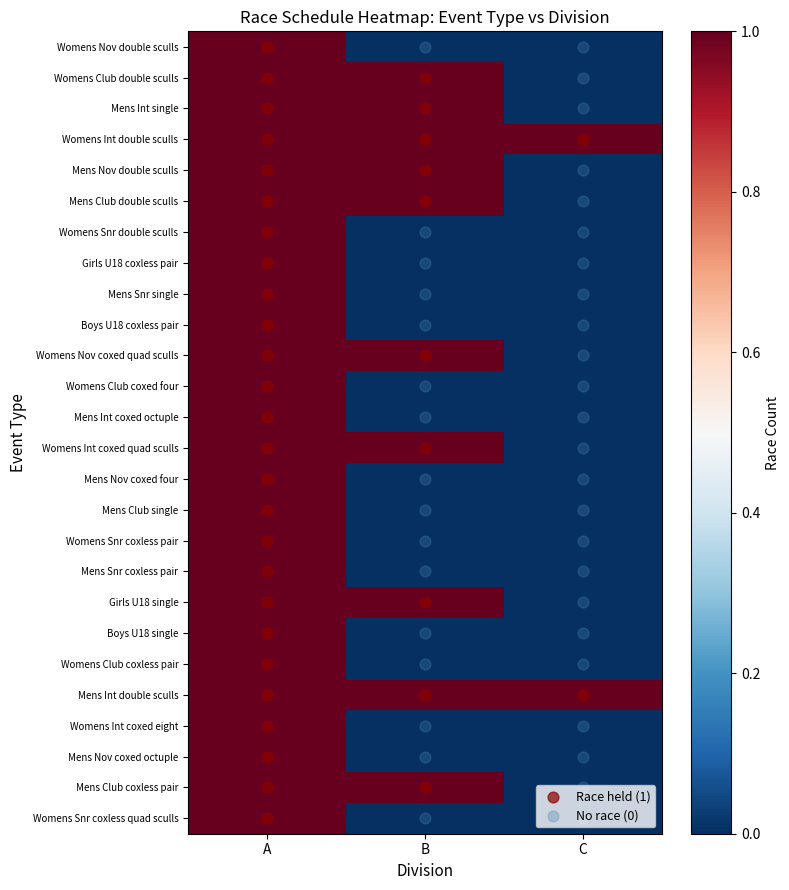

Which series has the largest range (max minus min)?

Womens Nov double sculls